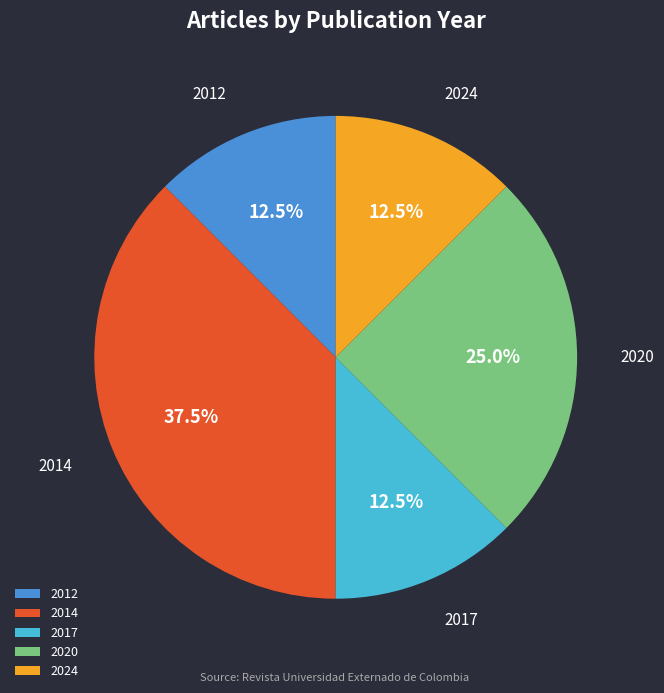

Approximately how many times larger is the value at 2020 compared to 2017?

2.0